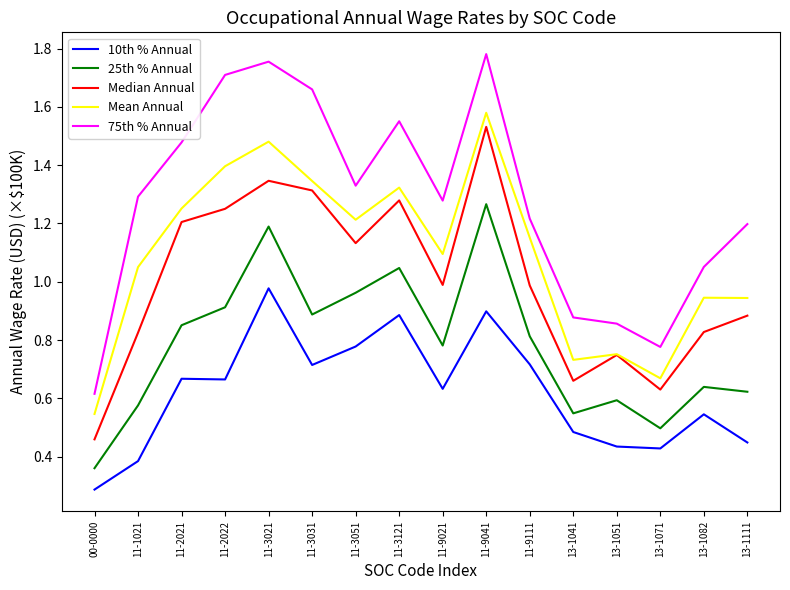

What is the difference between the highest and lowest values at 00-0000?

0.3